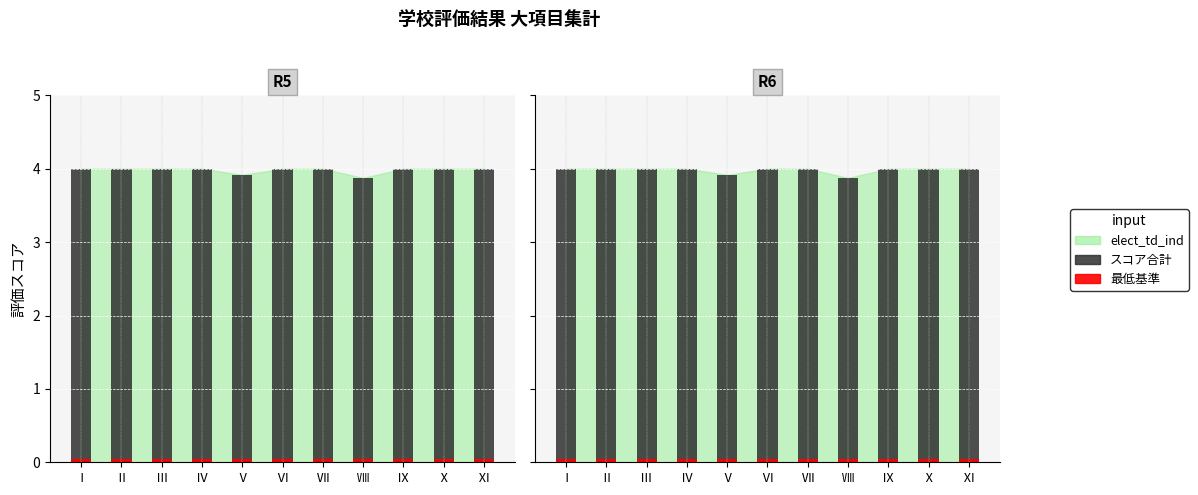

Which series changed the most between Ⅳ and Ⅴ?

スコア (R5/R6)